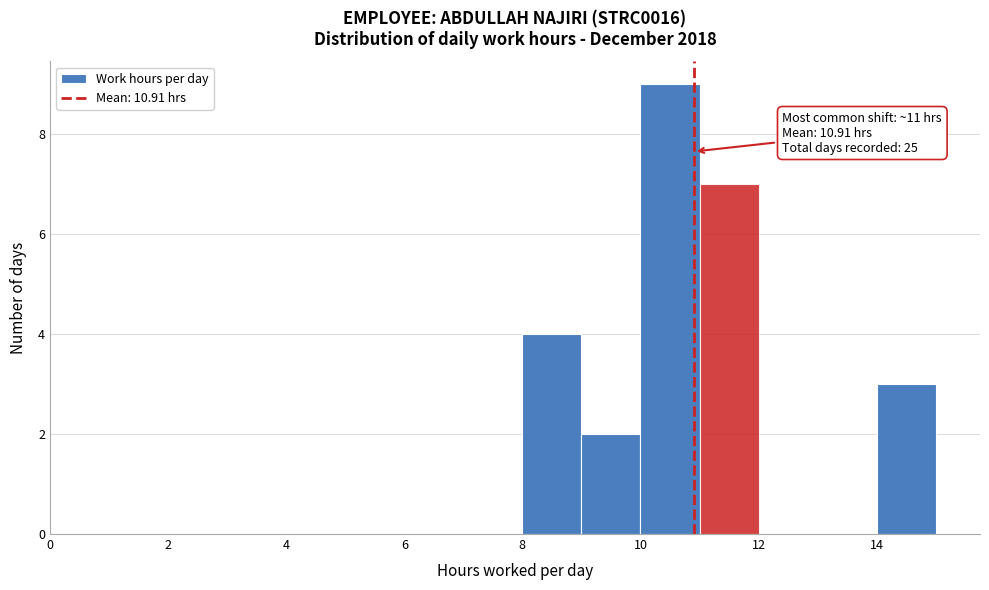

Which range on the x-axis has the tallest bar?

10 to 11